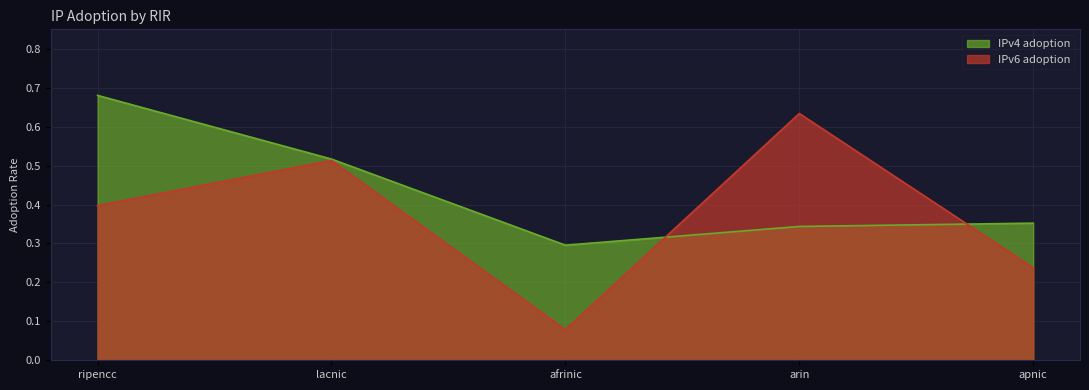

What is the sum of all IPv4 adoption values?

2.2